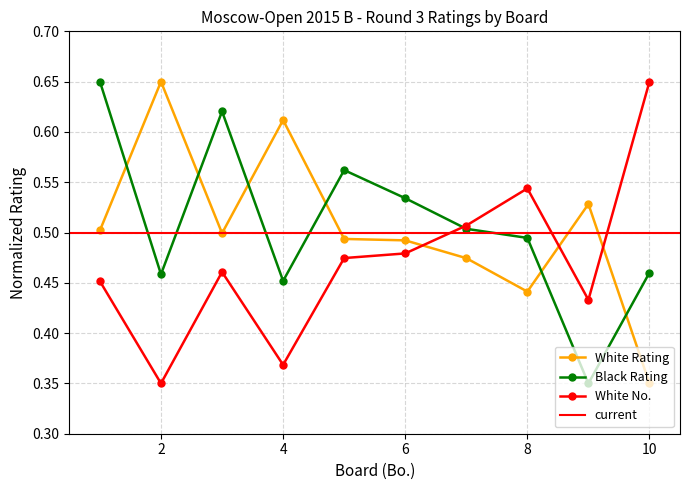

At which category is the sum across all series the highest?

1